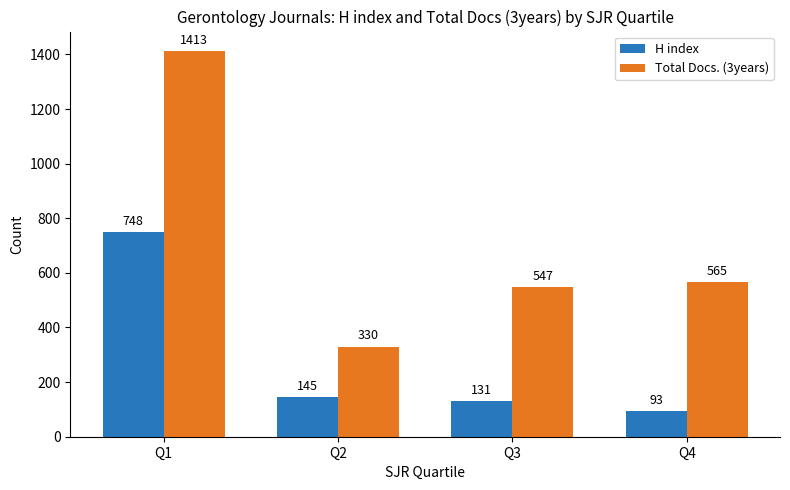

Reading left to right, list all the values displayed in this chart.

H index: Q1=748	Q2=145	Q3=131	Q4=93
Total Docs. (3years): Q1=1413	Q2=330	Q3=547	Q4=565